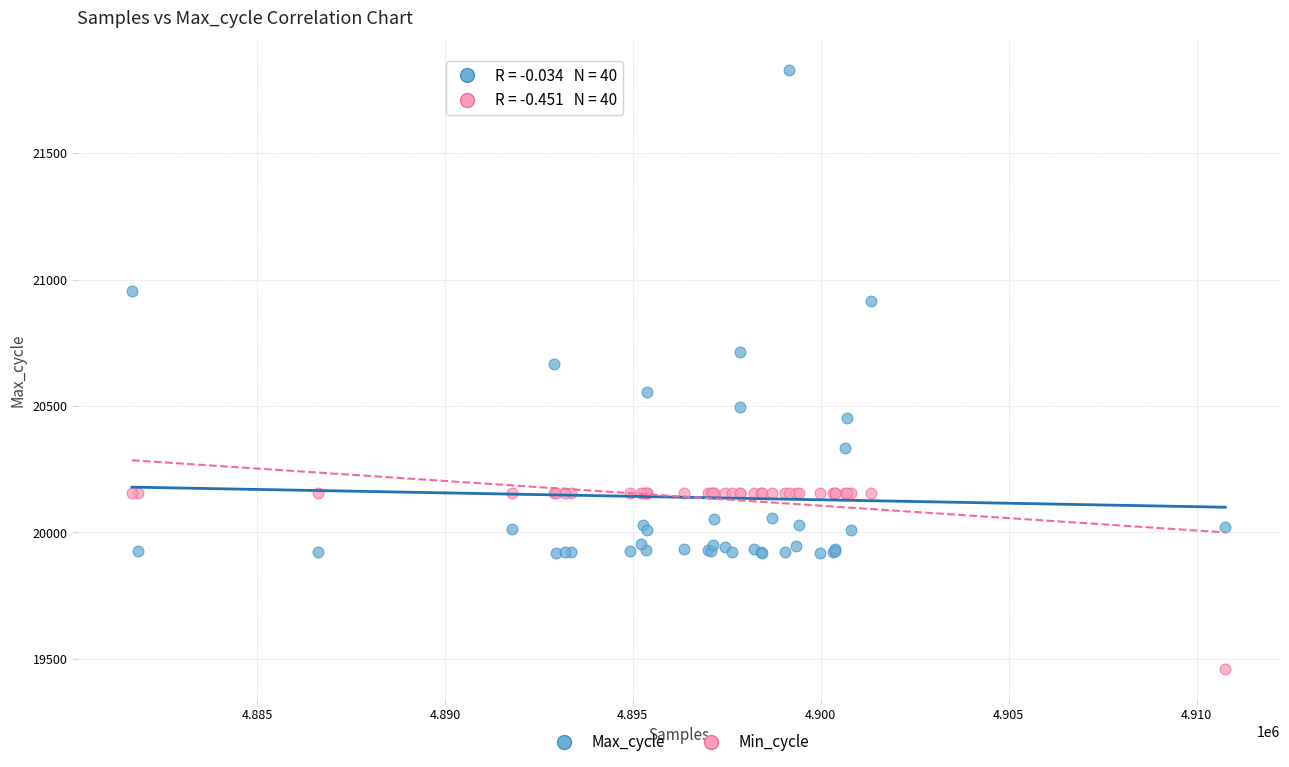

Which series reaches the maximum Y coordinate?

Max_cycle